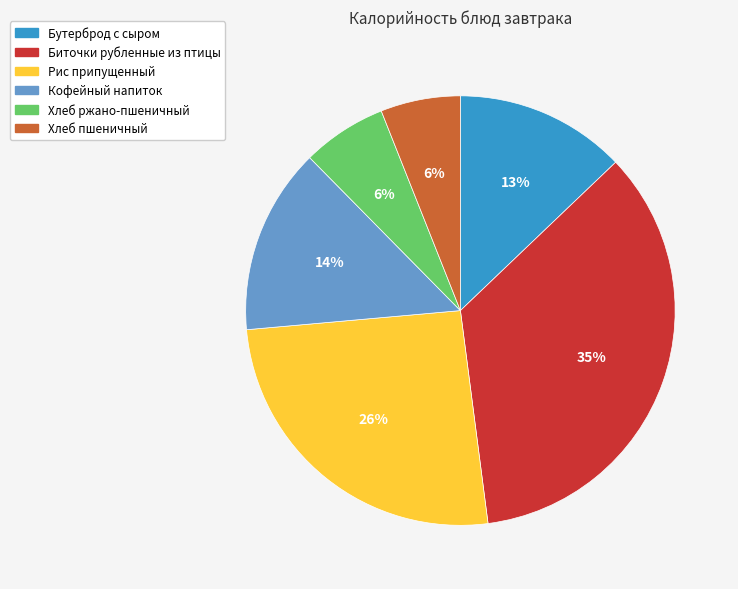

Does any single category account for the majority?

No